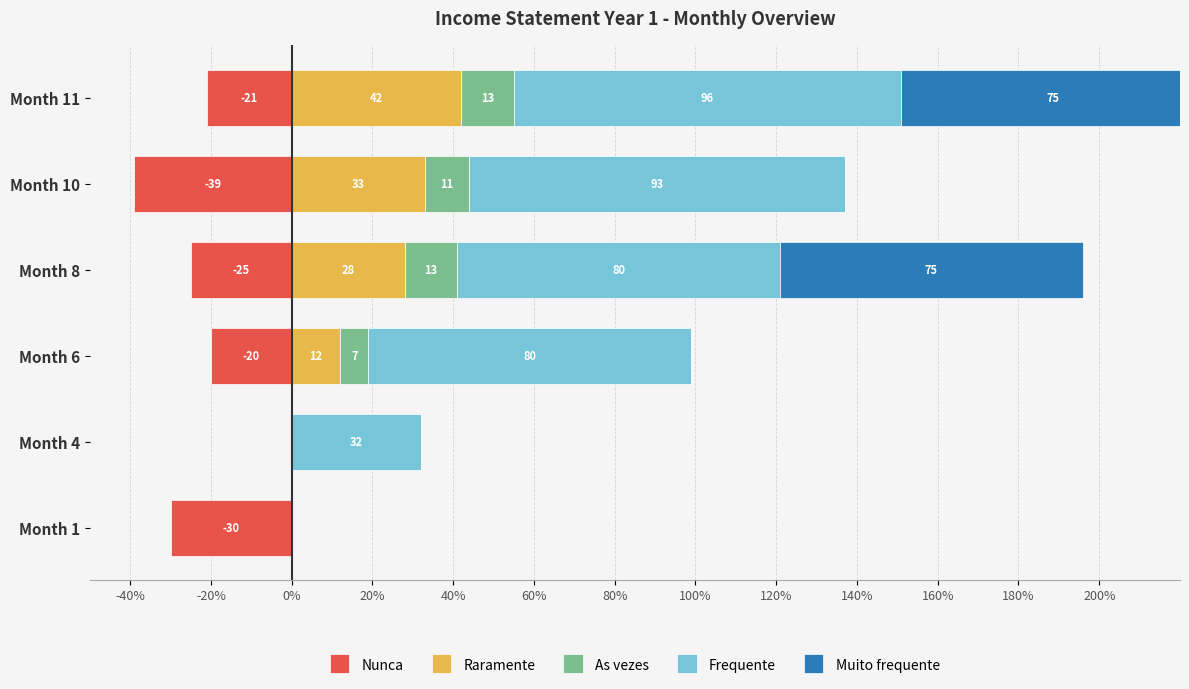

Reading left to right, transcribe all the data shown in this chart.

Nunca: -30.0	0.0	-20.1	-25.1	-39.1	-21.1
Raramente: 0.0	0.0	12.0	28.0	33.0	42.0
As vezes: 0.0	0.0	7.0	13.0	11.0	13.0
Frequente: 0.0	32.0	80.0	80.0	92.9	95.9
Muito frequente: 0.0	0.0	0.0	75.0	0.0	75.0